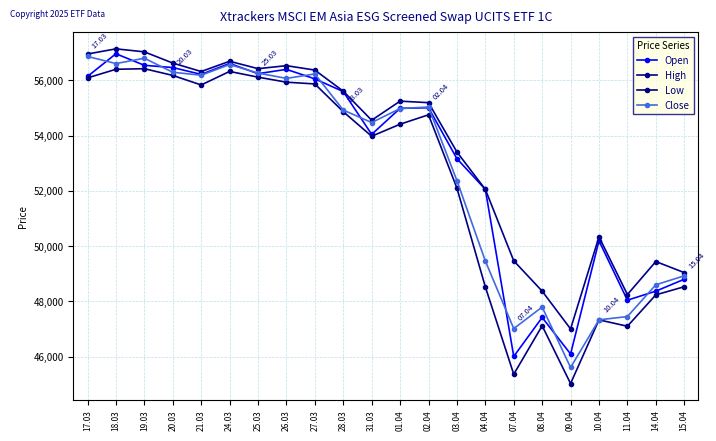

What is the label of the 19th point from the left?

10.04